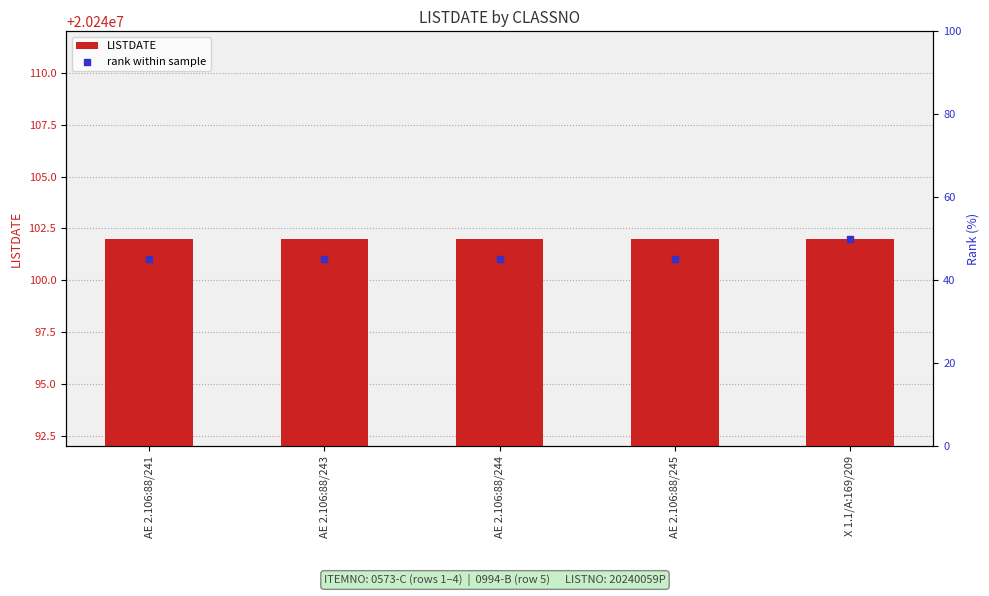

At how many categories does at least one series exceed 283885?

5